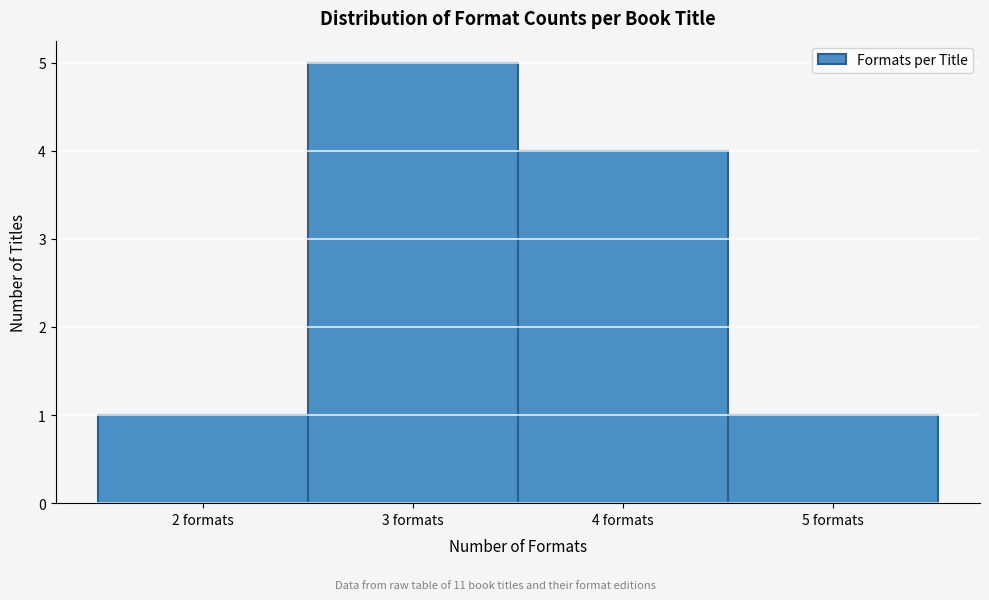

Reading left to right, transcribe this chart: for each bar, give the range it covers on the x-axis and its height. The values are not printed on the chart, so give them approximately, as read against the axis.

1.5 to 2.5: 1
2.5 to 3.5: 5
3.5 to 4.5: 4
4.5 to 5.5: 1